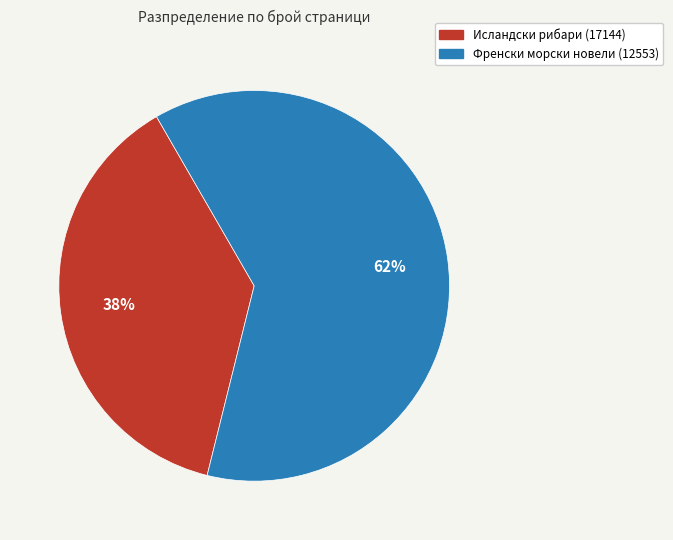

What is the ratio of the value at Исландски рибари (17144) to the value at Френски морски новели (12553)?

0.6